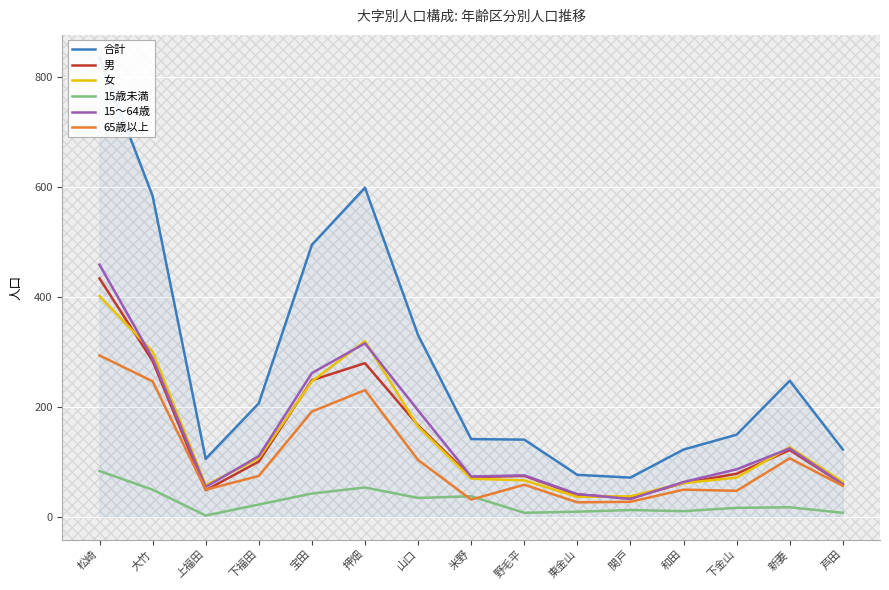

What is the spread (max minus min) of values at 和田?

112